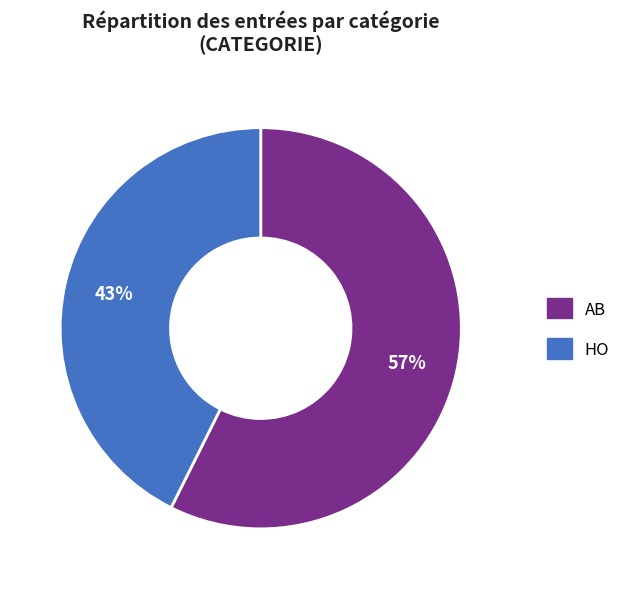

What percentage is the AB slice, to the nearest percent?

57%